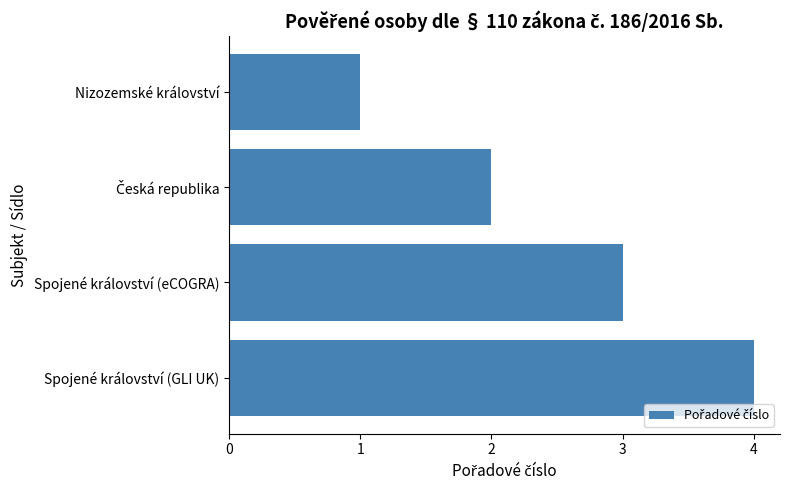

What is the sum of all values?

10